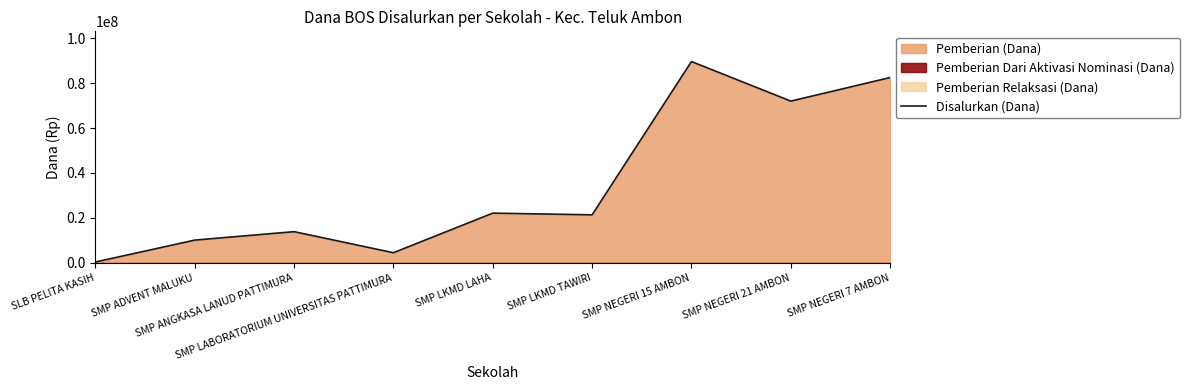

Approximately how many times larger is the value at SMP ADVENT MALUKU compared to SMP NEGERI 21 AMBON?

0.1